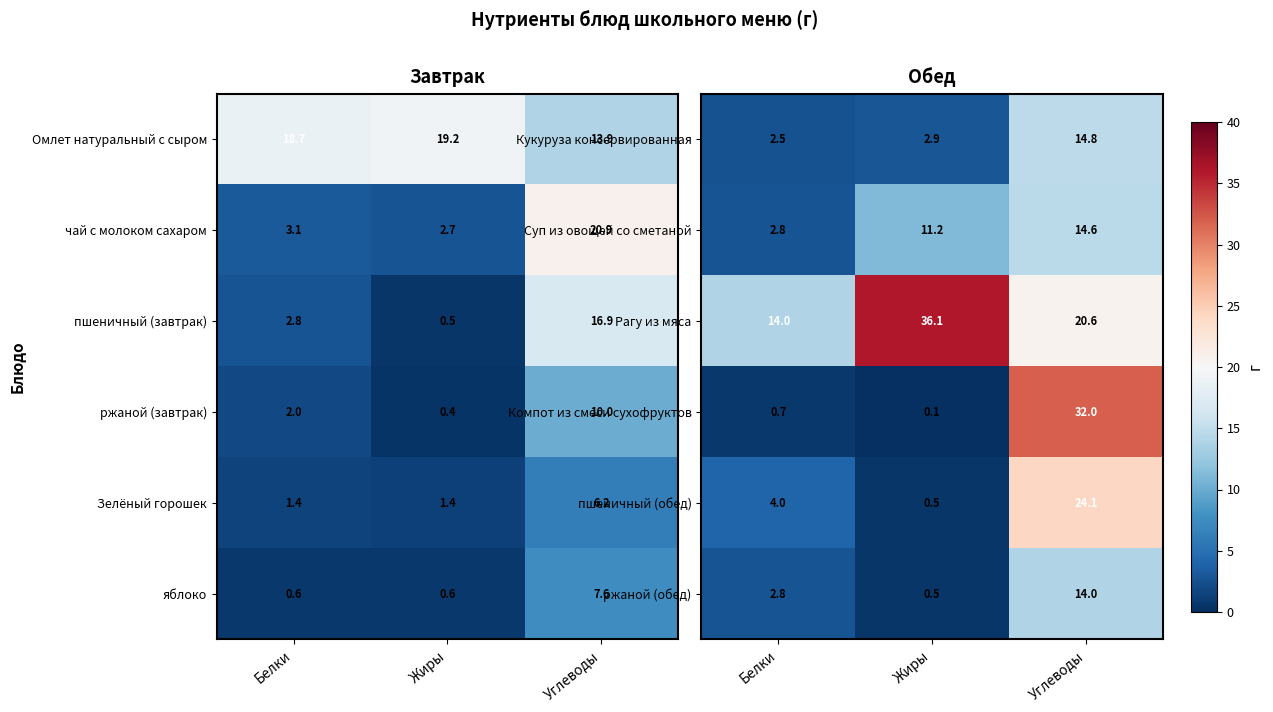

Rank the categories by Рагу из мяса value from lowest to highest.

Белки, Углеводы, Жиры